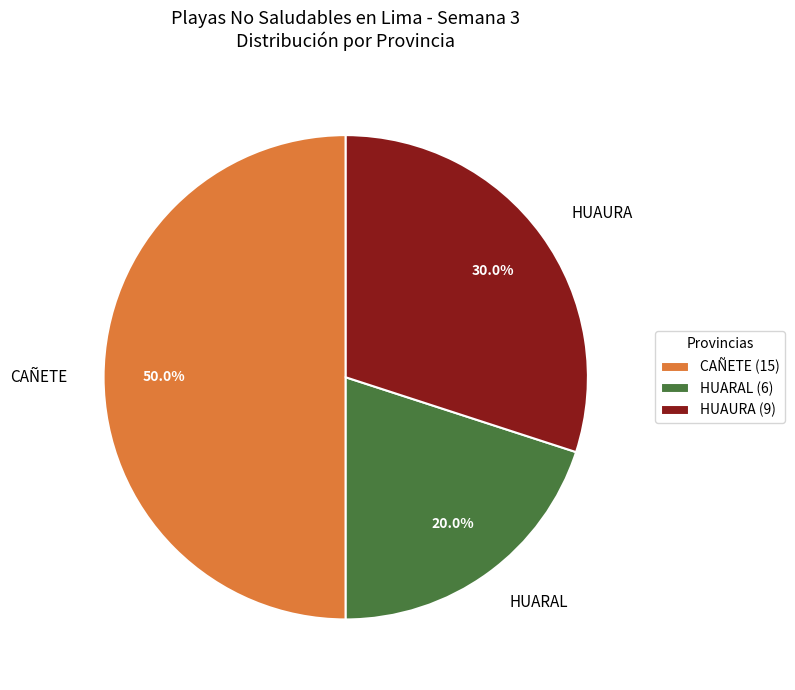

What percentage is the CAÑETE slice, to the nearest percent?

50%